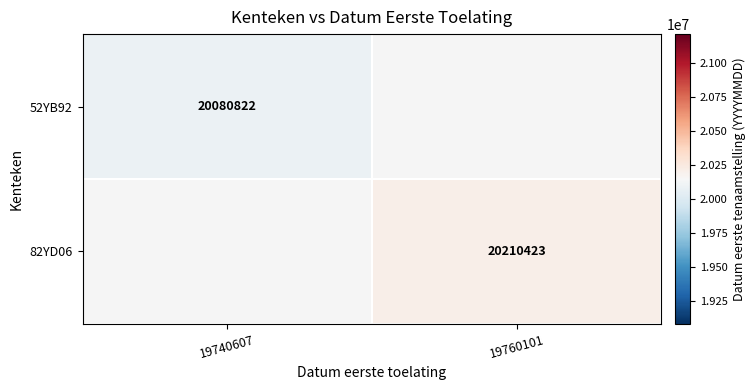

True or false: 82YD06 has a value of 13233268 at 19760101.

False